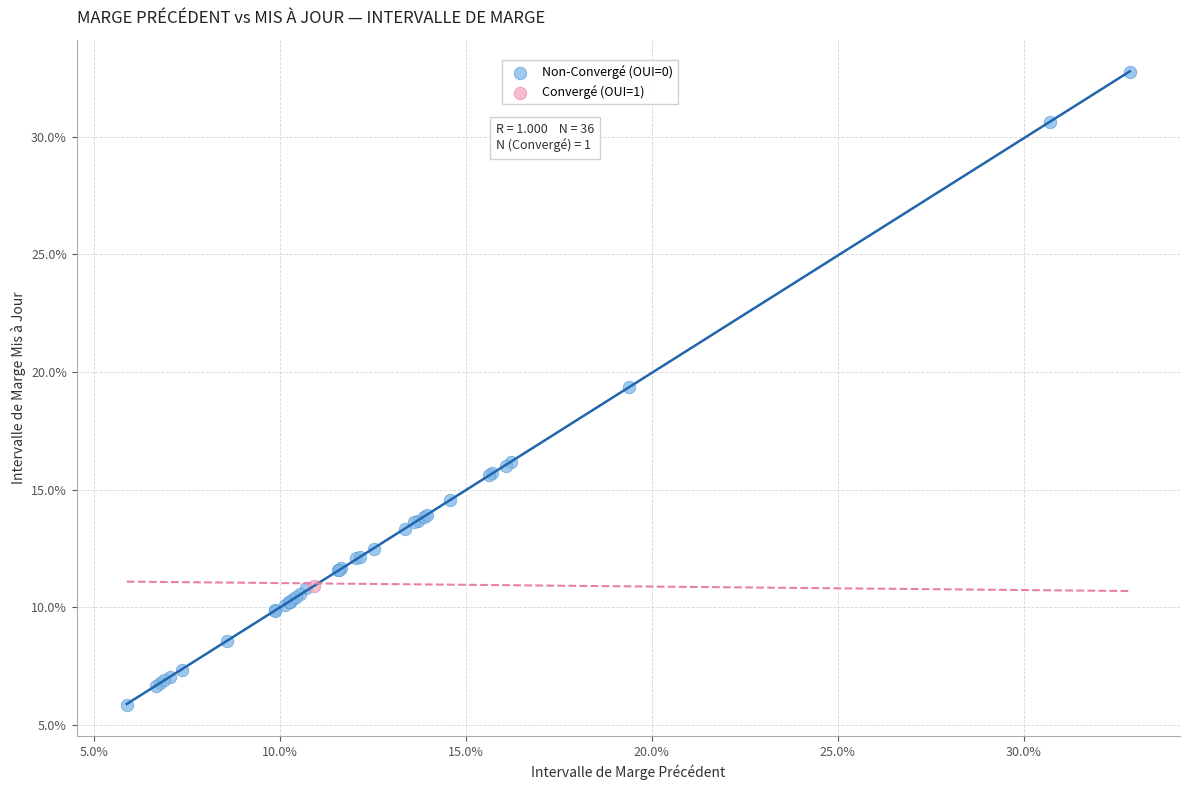

What are all the series names shown in the legend?

Non-Convergé (OUI=0), Convergé (OUI=1)